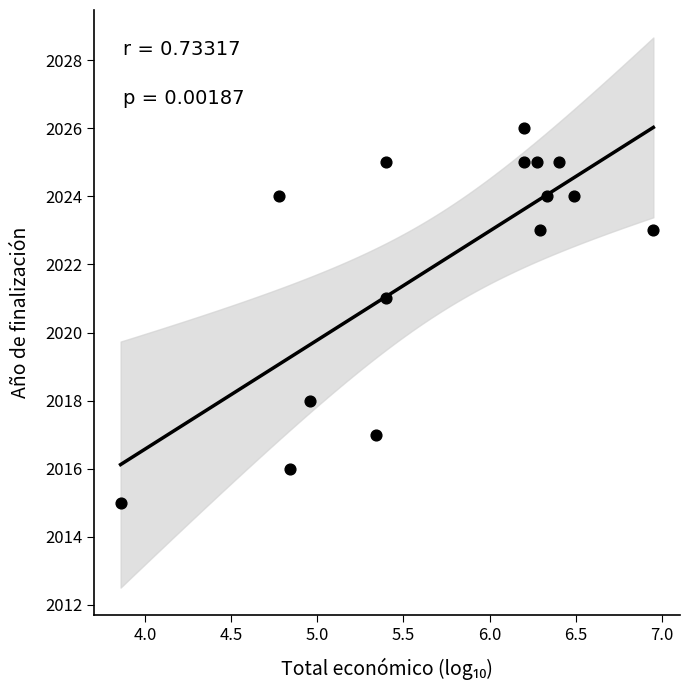

What Y value in the scatter plot is closest to 2020?

2021